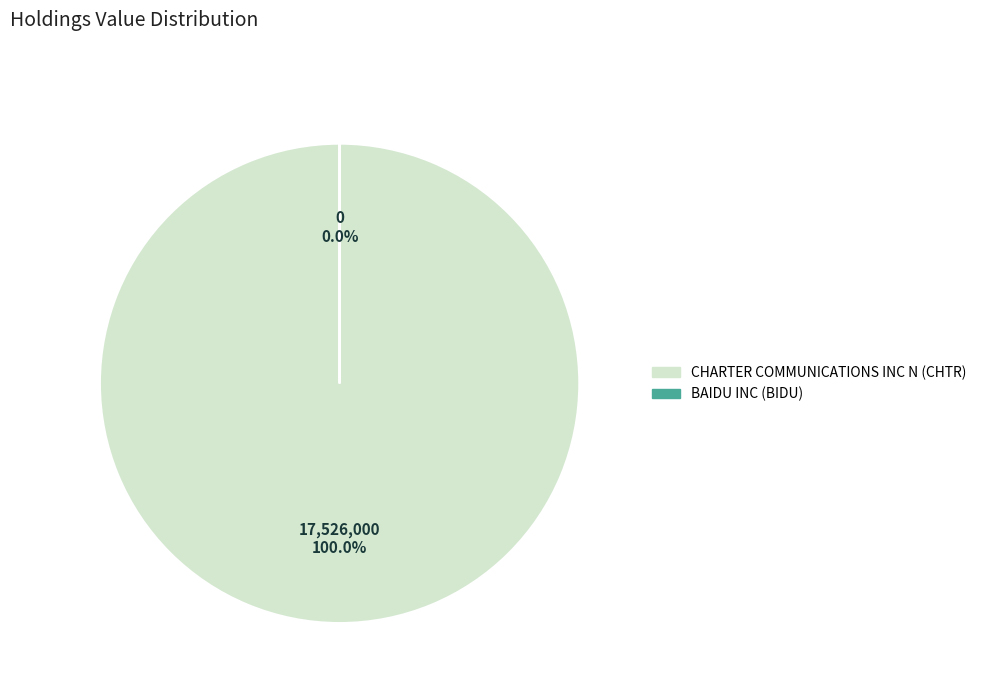

Which category accounts for the majority?

CHARTER COMMUNICATIONS INC N